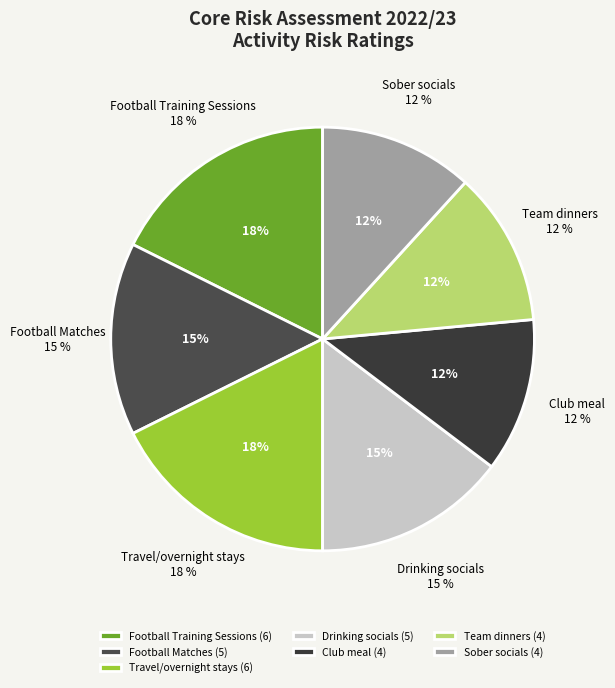

Count the number of slices in the pie.

7